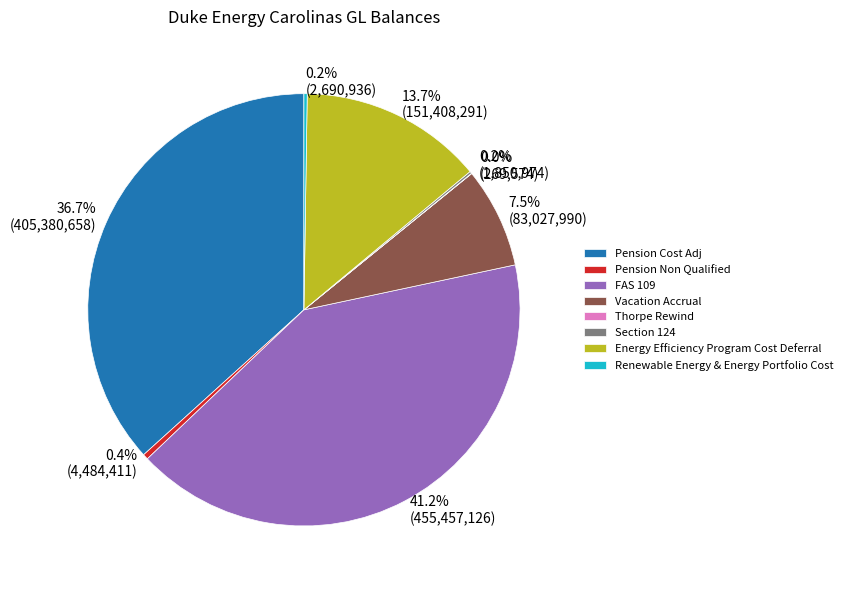

Is there any slice that represents more than half of the pie?

No